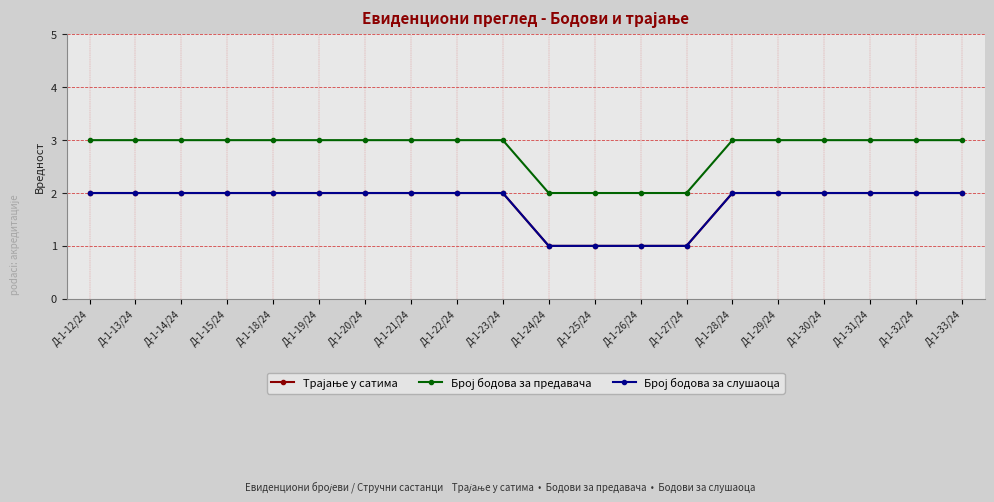

Reading left to right, list all the values displayed in this chart.

Трајање у сатима: 2	2	2	2	2	2	2	2	2	2	1	1	1	1	2	2	2	2	2	2
Број бодова за предавача: 3	3	3	3	3	3	3	3	3	3	2	2	2	2	3	3	3	3	3	3
Број бодова за слушаоца: 2	2	2	2	2	2	2	2	2	2	1	1	1	1	2	2	2	2	2	2